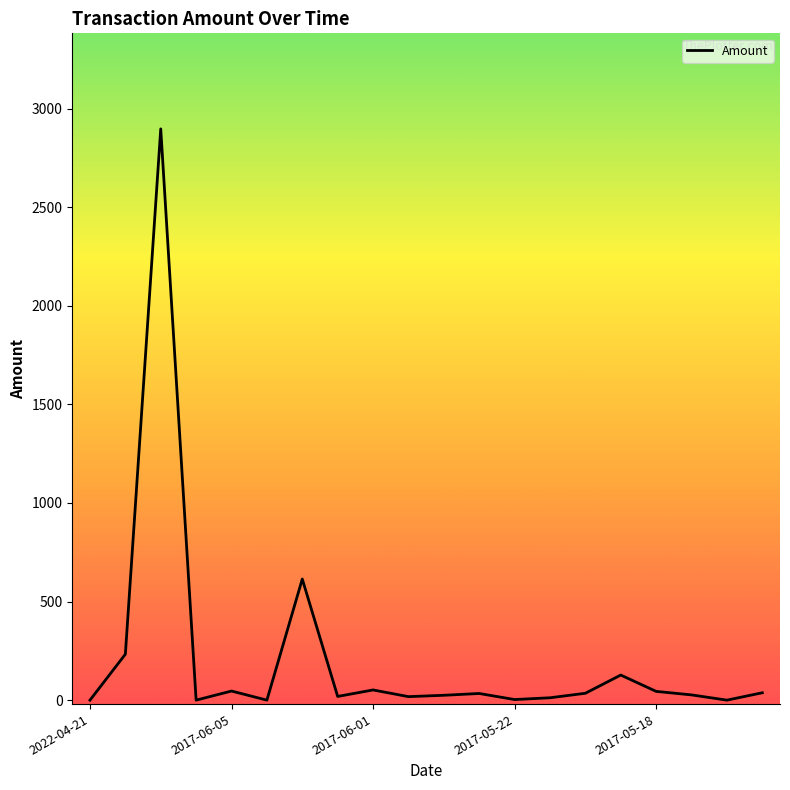

What is the difference between the maximum and minimum values?

2897.0